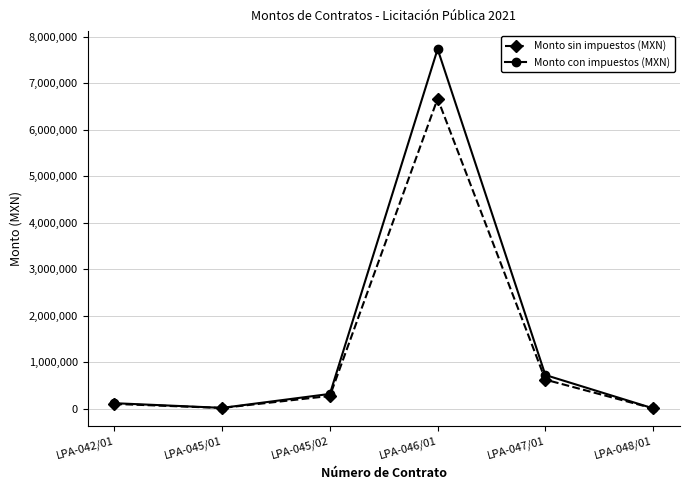

The value of Monto sin impuestos (MXN) at LPA-047/01 is 621895.0. True or false?

True